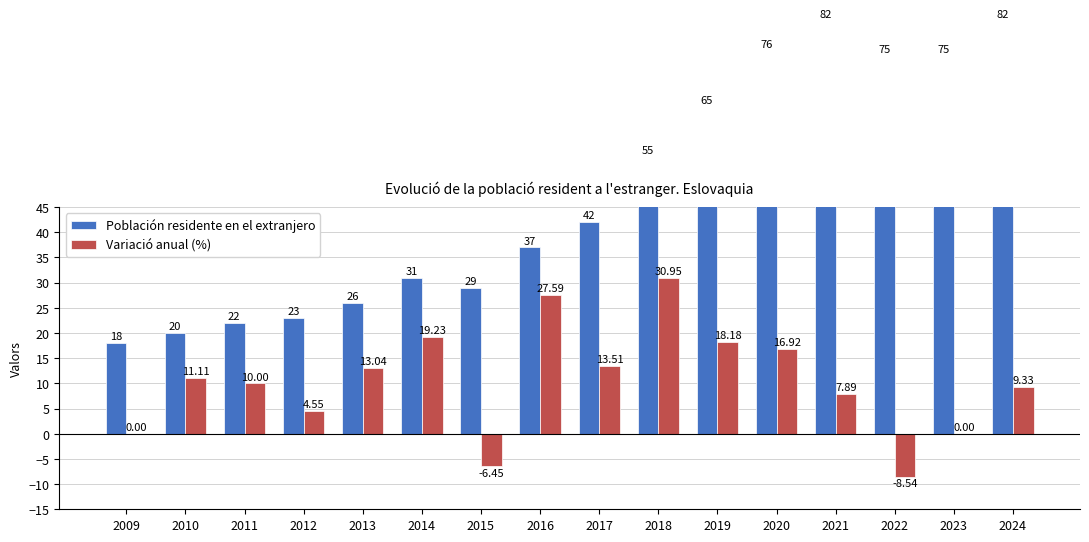

Reading left to right, list all the values displayed in this chart.

Población residente en el extranjero: 18.0	20.0	22.0	23.0	26.0	31.0	29.0	37.0	42.0	55.0	65.0	76.0	82.0	75.0	75.0	82.0
Variació anual (%): 0.0	11.1	10.0	4.5	13.0	19.2	-6.5	27.6	13.5	30.9	18.2	16.9	7.9	-8.5	0.0	9.3